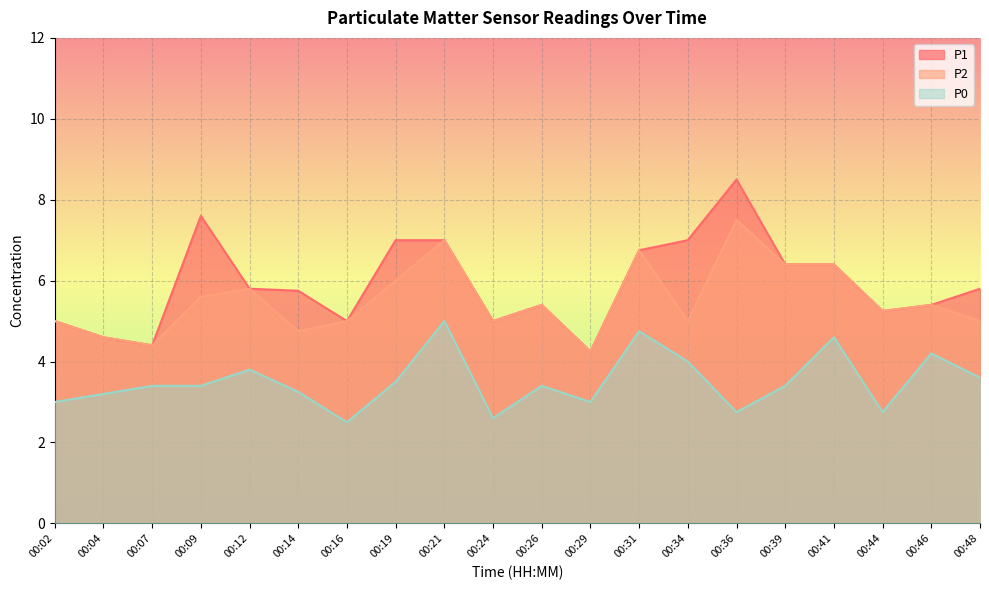

At which label does P0 first exceed 3?

00:04